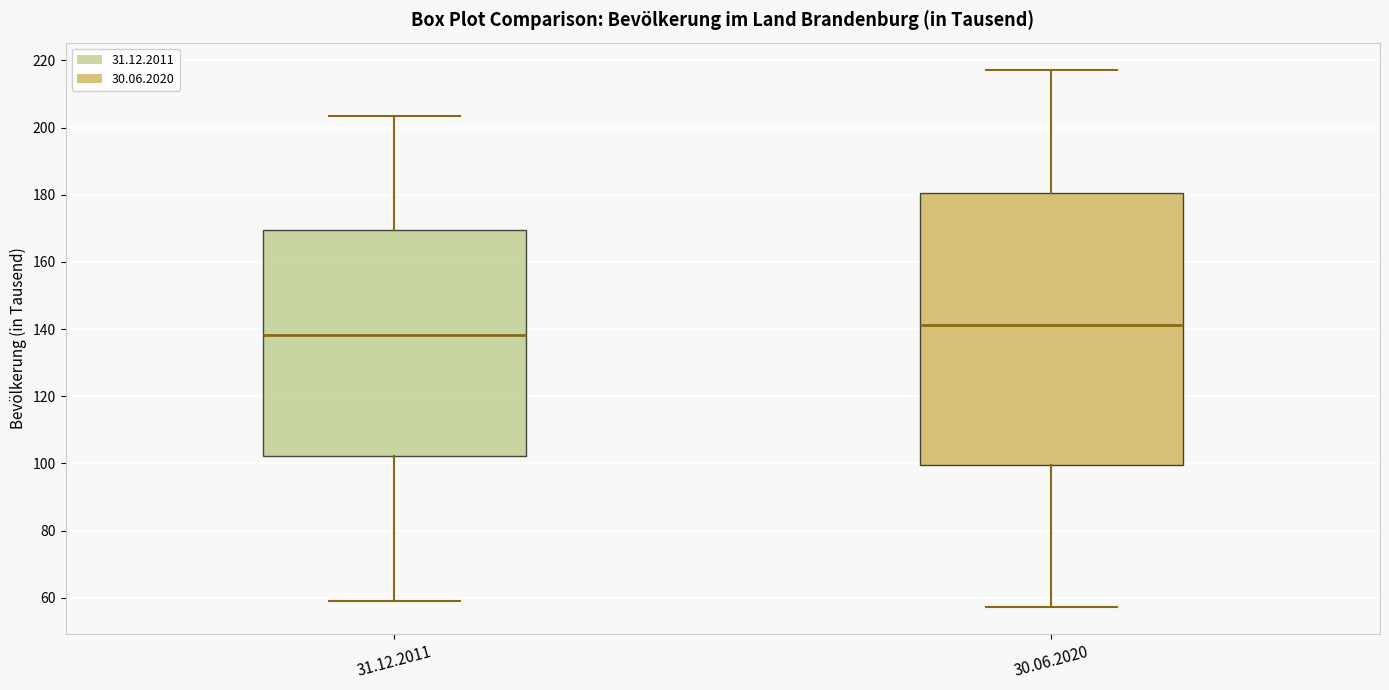

Reading left to right, read every box against the y-axis: the position of its median line, the range the box covers, and the ends of its whiskers. The values are not printed on the chart, so give them approximately, as read against the axis.

31.12.2011: median 138, box 102 to 170, whiskers 60 to 204
30.06.2020: median 142, box 100 to 180, whiskers 58 to 218